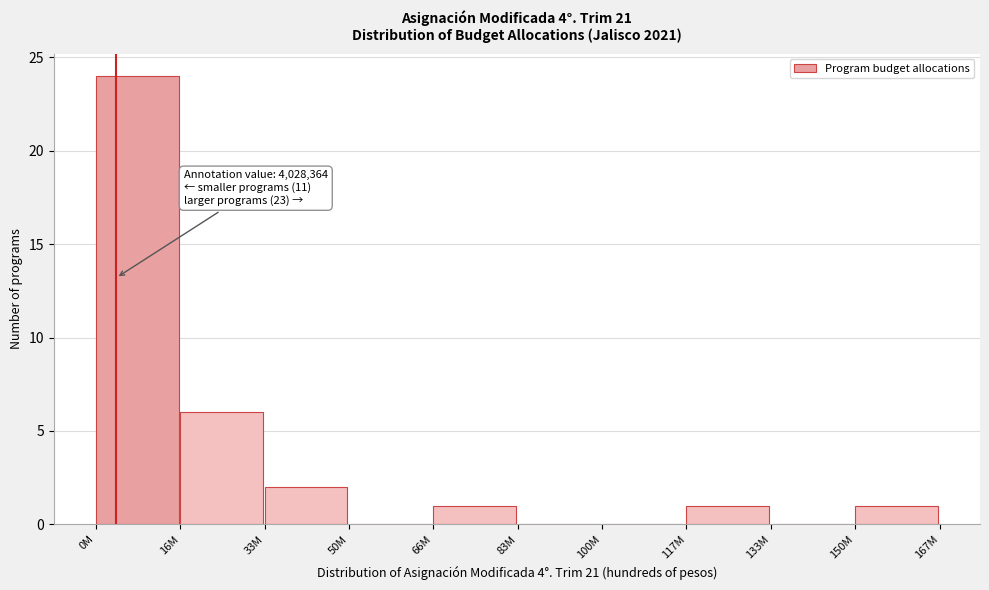

Reading left to right, transcribe all the data shown in this chart.

0M=24	16M=6	33M=2	50M=0	66M=1	83M=0	100M=0	117M=1	133M=0	150M=1